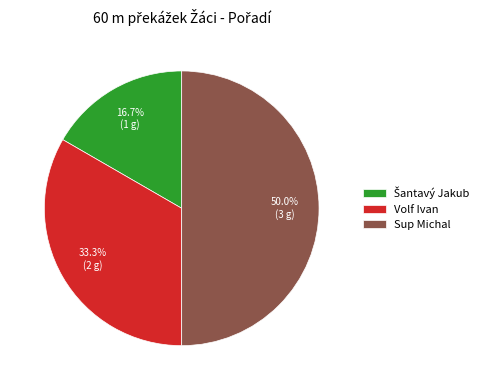

Count the number of slices in the pie.

3